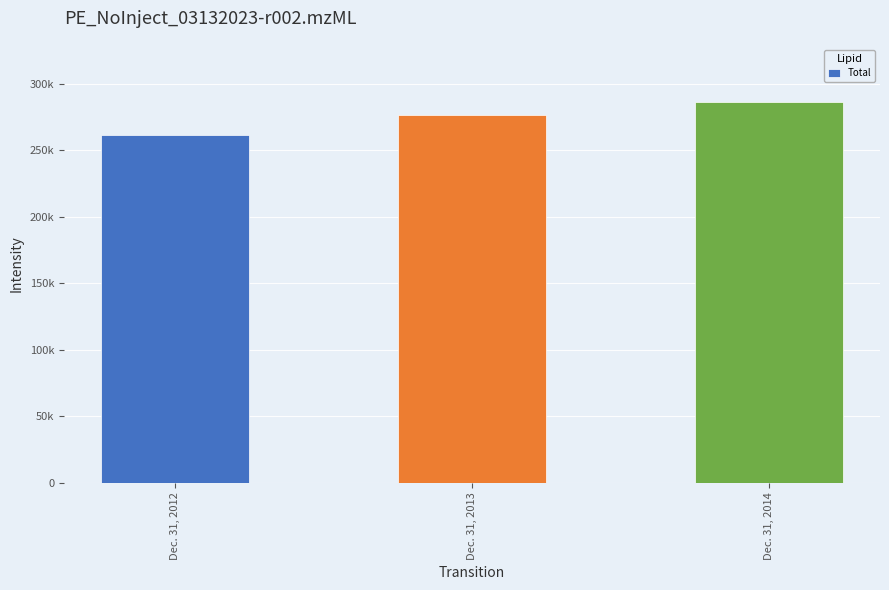

What is the difference between the maximum and second lowest values?

9500